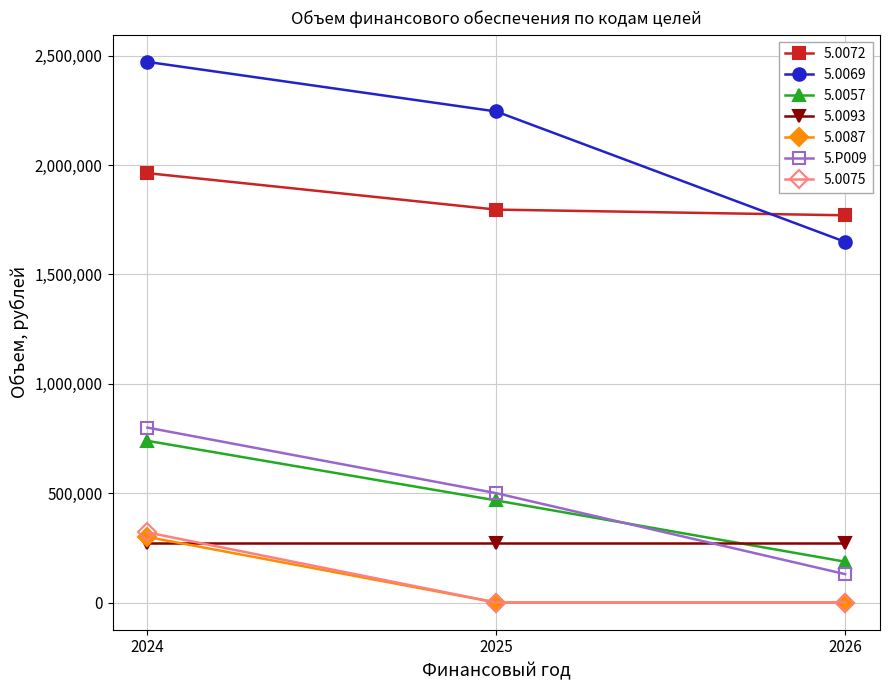

What is the spread (max minus min) of values at 2025?

2245318.4